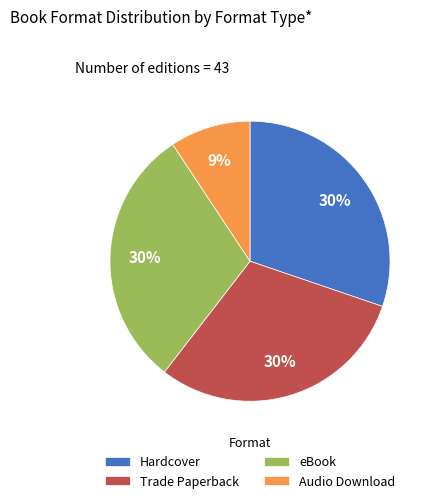

To the nearest percent, what percentage of the pie is Hardcover?

30%